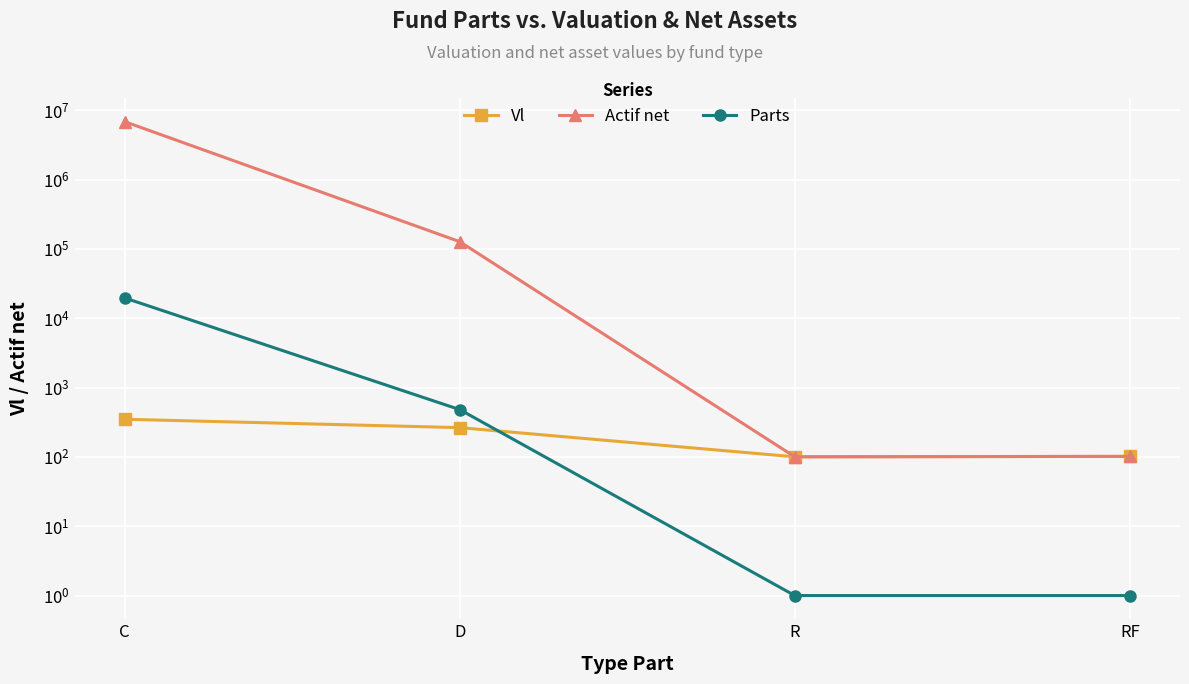

At which category is the sum across all series the highest?

C